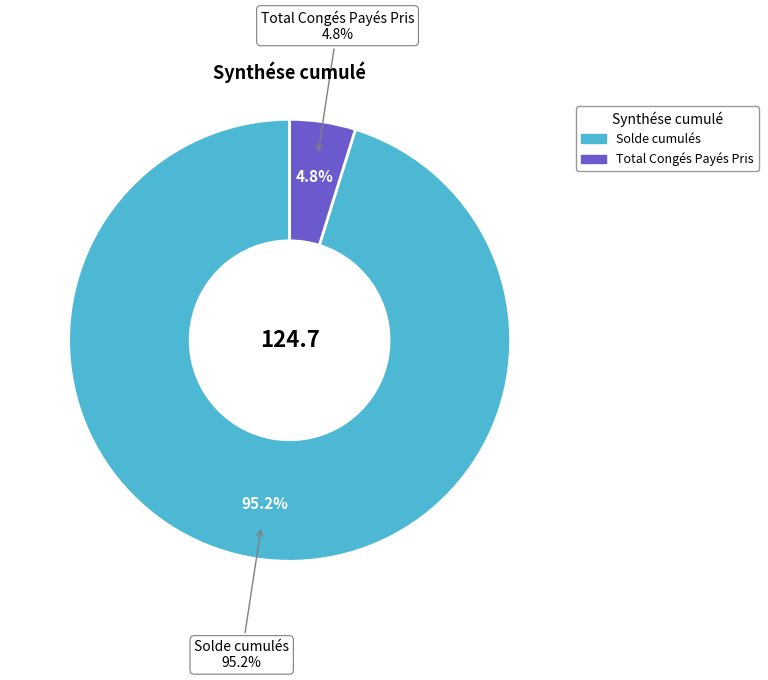

What is the change in value from Solde cumulés to Total Congés Payés Pris?

-112.7